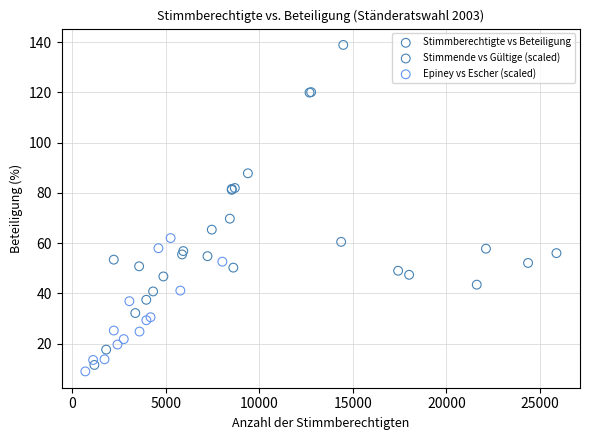

Which series has the largest Y range (max minus min)?

Stimmende vs Gültige (scaled)